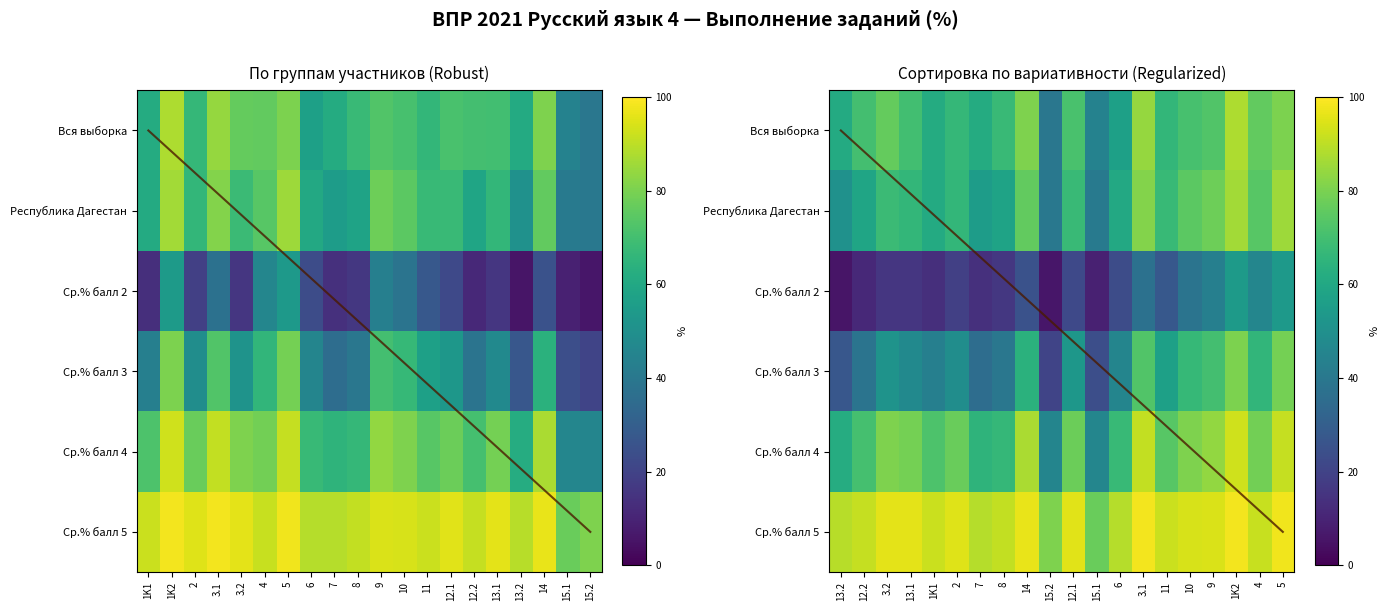

Which series has the largest total across all categories?

Ср.% балл 5